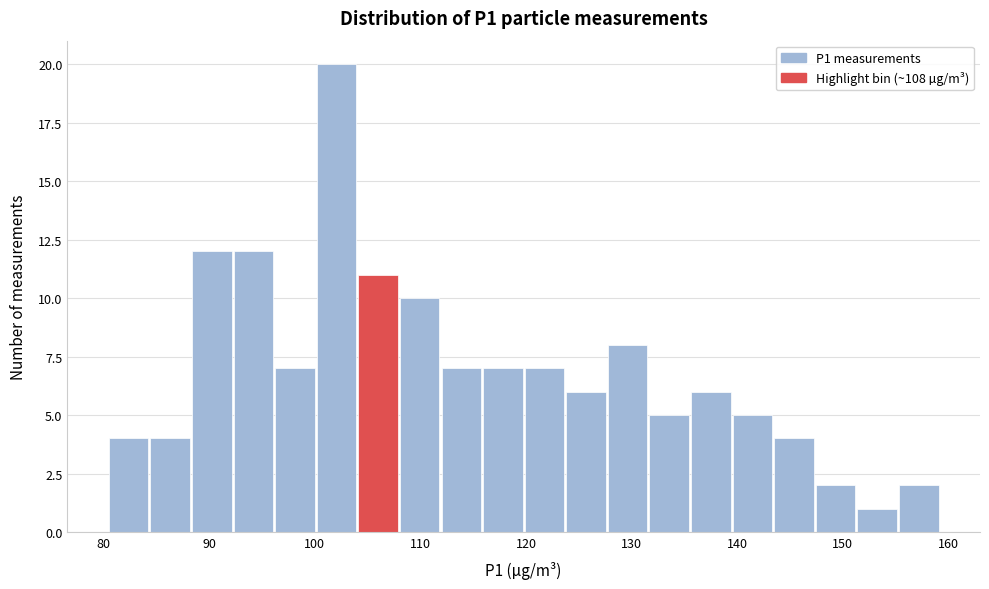

Read against the x-axis, roughly where is the centre of the tallest bar?

102